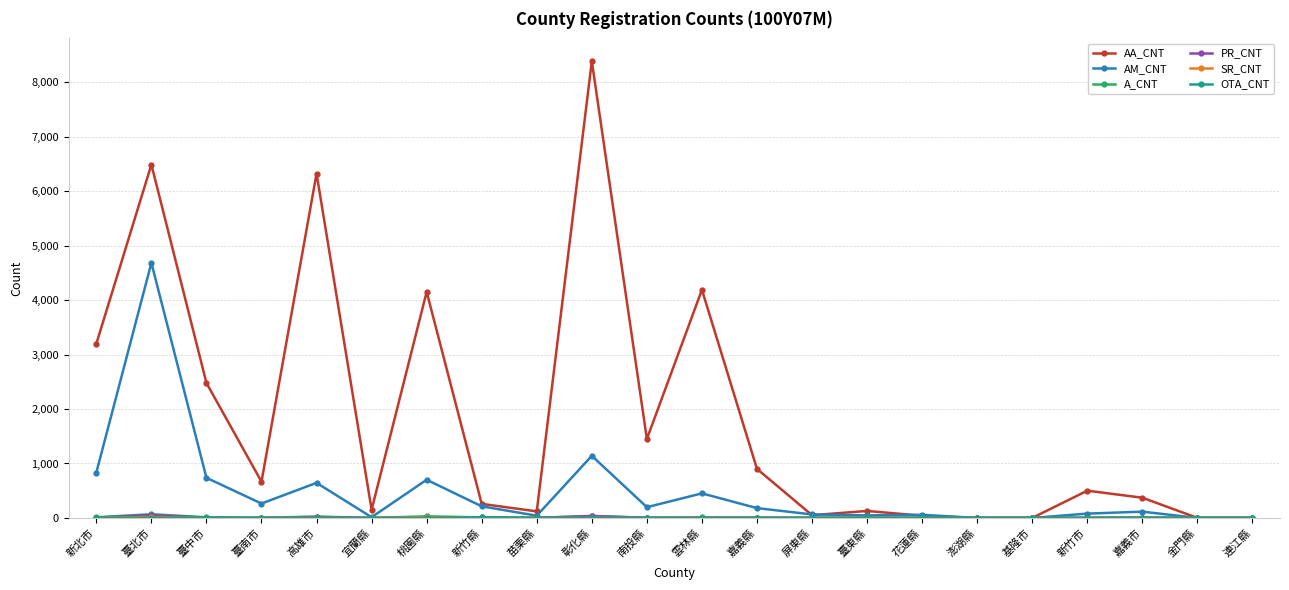

What is the label of the 8th point from the right?

臺東縣